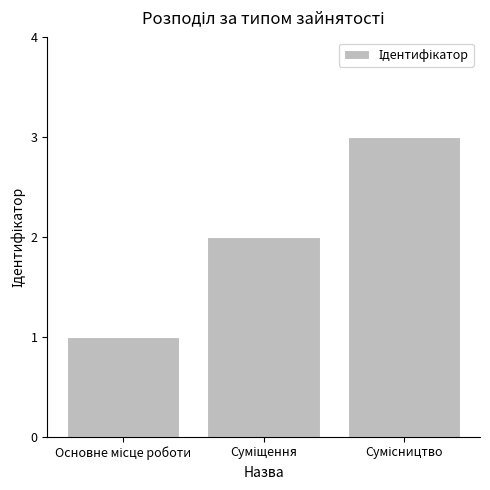

What is the difference between the maximum and minimum values?

2